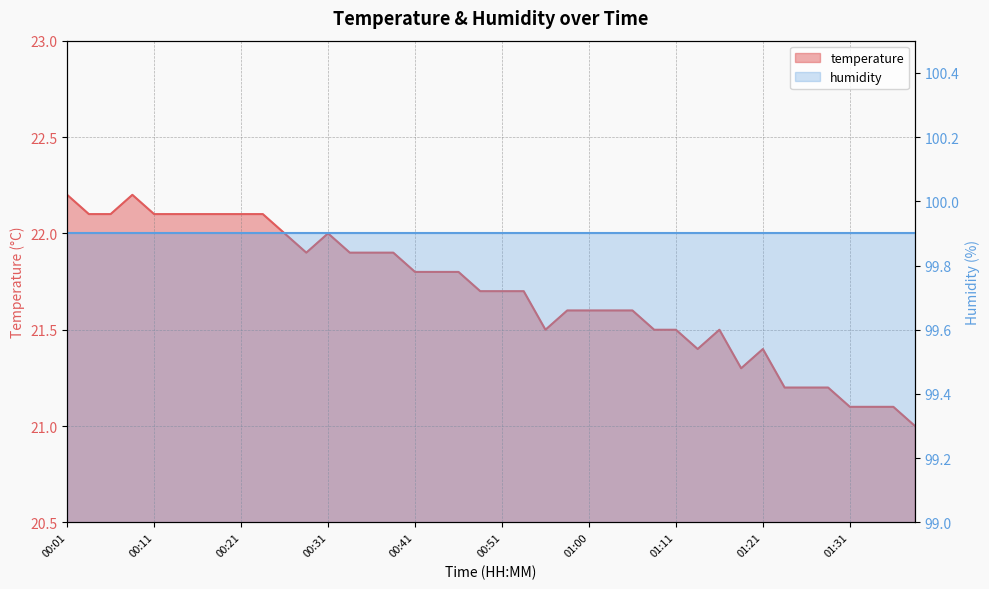

What is the difference between the values at 01:00 and 01:11?

0.1